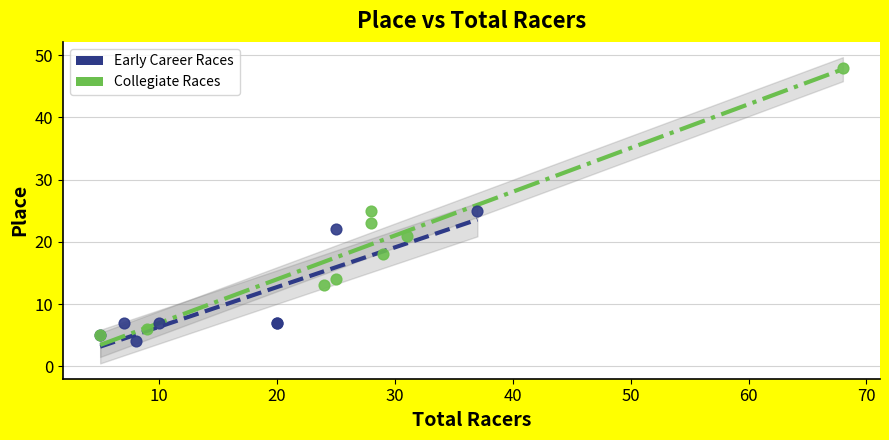

What are all the series names shown in the legend?

Early Career Races, Collegiate Races